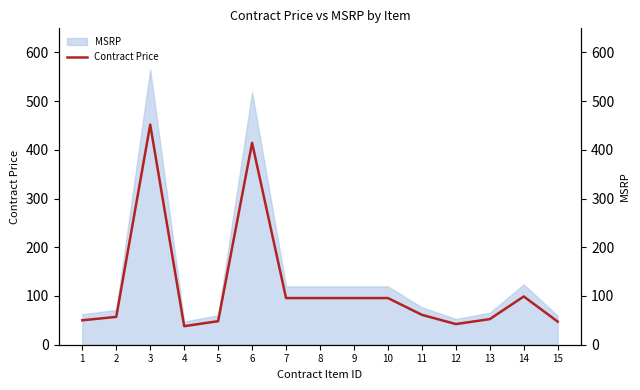

Rank the categories by value from highest to lowest.

3, 6, 14, 7, 8, 9, 10, 11, 2, 13, 1, 5, 15, 12, 4